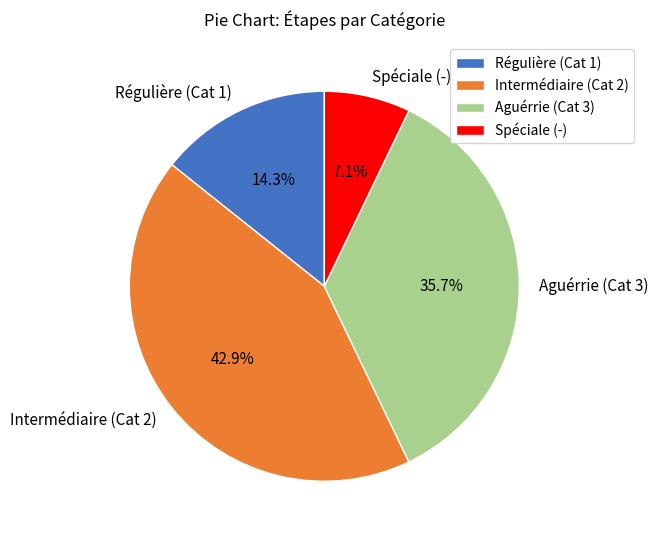

Rank the categories by value from lowest to highest.

Spéciale (-), Régulière (Cat 1), Aguérrie (Cat 3), Intermédiaire (Cat 2)